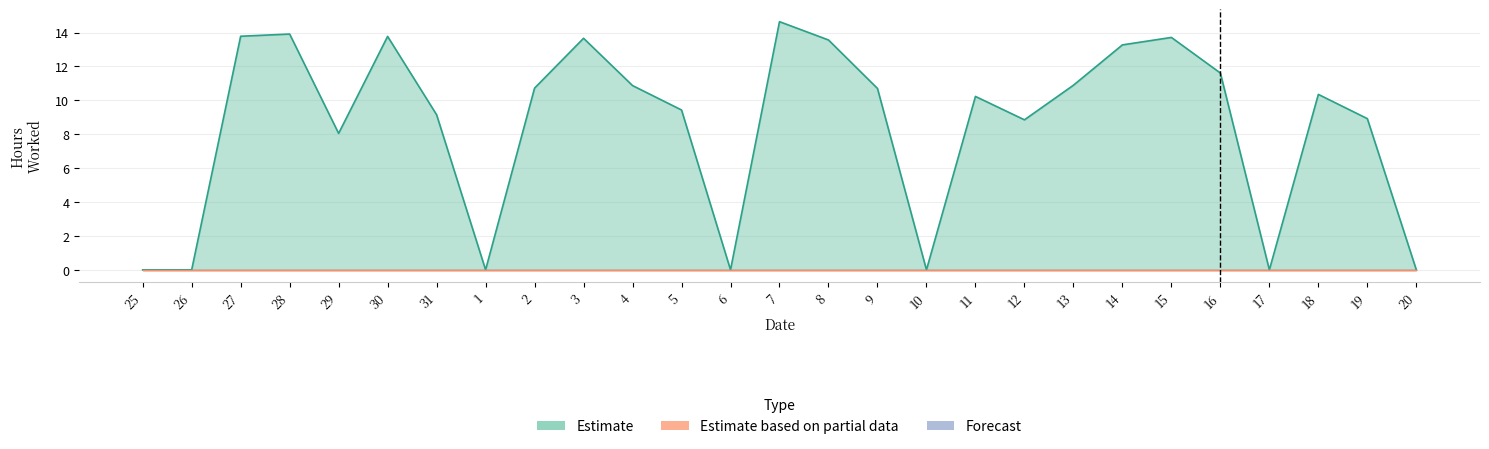

The Forecast series shows 0.0 at 6. True or false?

True